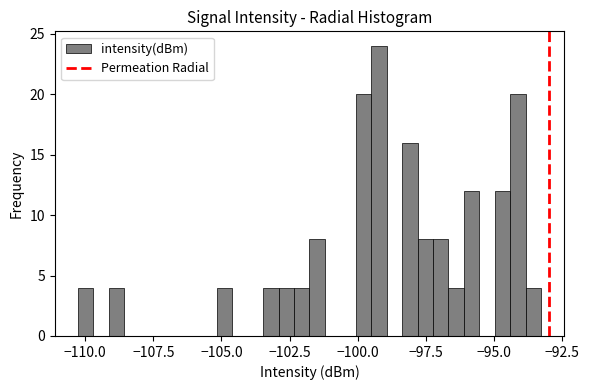

Around what value on the x-axis is the tallest bar? Give the approximate position of its centre, as read against the axis.

-99.0